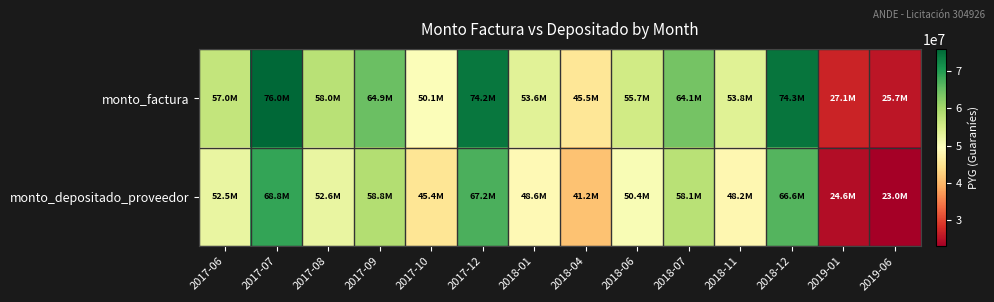

Rank the series by their average value, from lowest to highest.

monto_depositado_proveedor, monto_factura